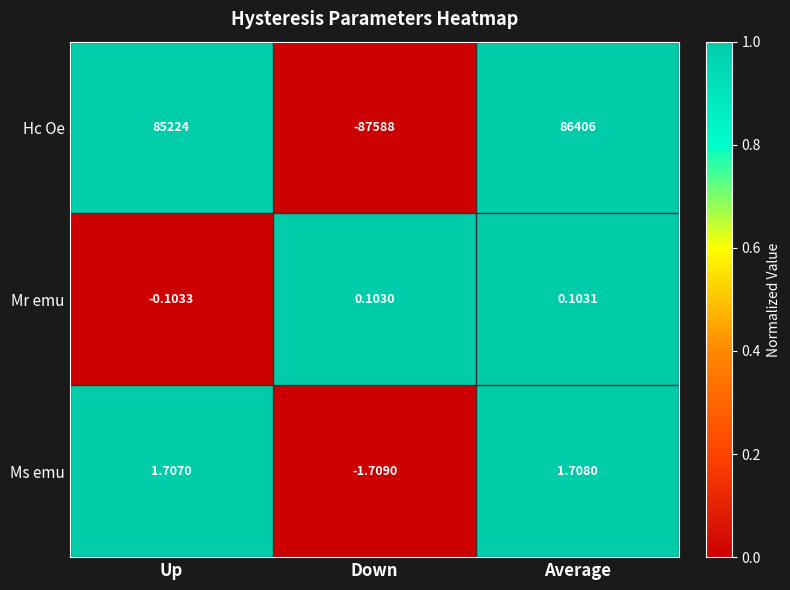

Count the number of categories in the chart.

3